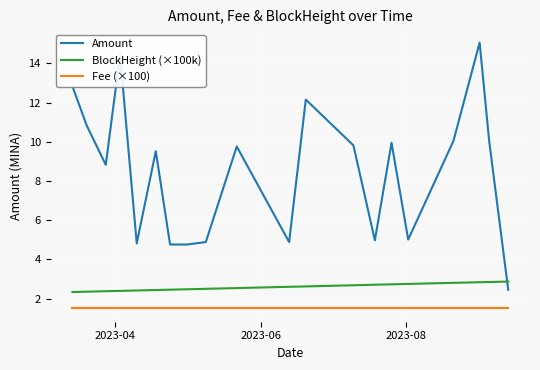

True or false: Amount and Fee (×100) intersect in this chart.

False